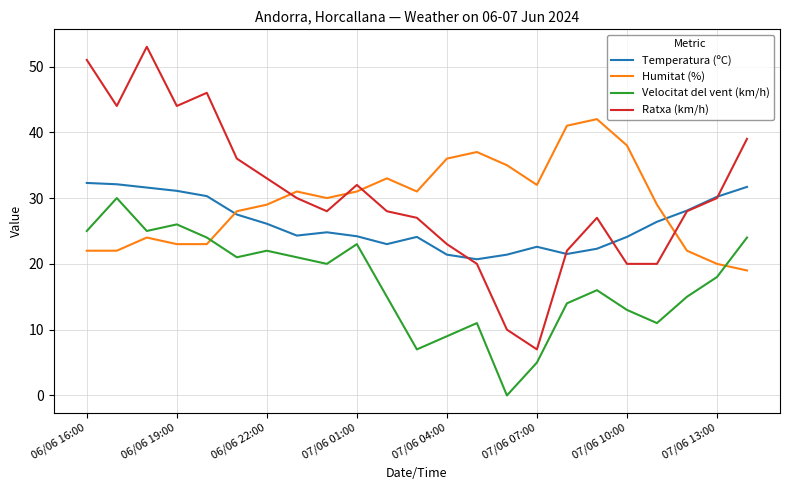

True or false: Velocitat del vent (km/h) and Ratxa (km/h) intersect in this chart.

False